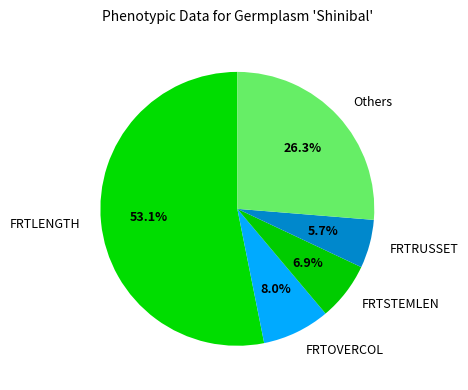

Which category accounts for the majority?

FRTLENGTH